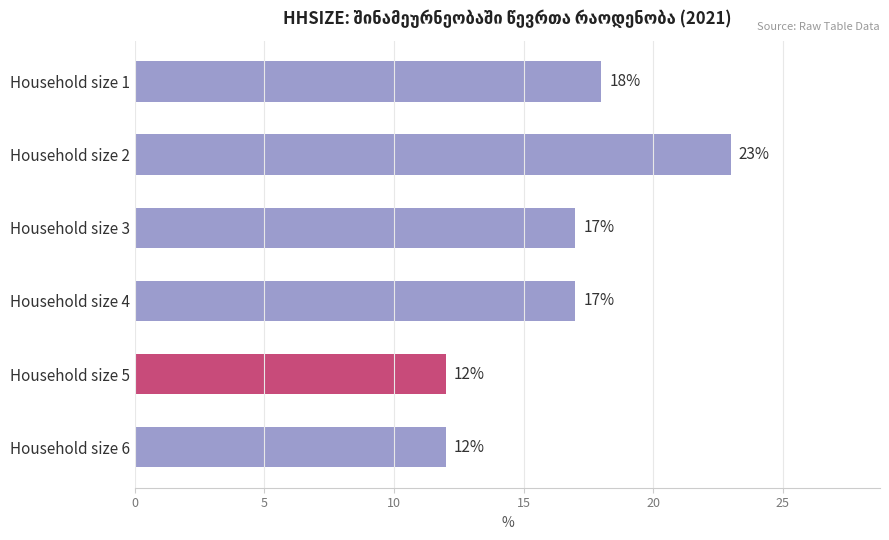

What is the difference between the values at Household size 1 and Household size 5?

6